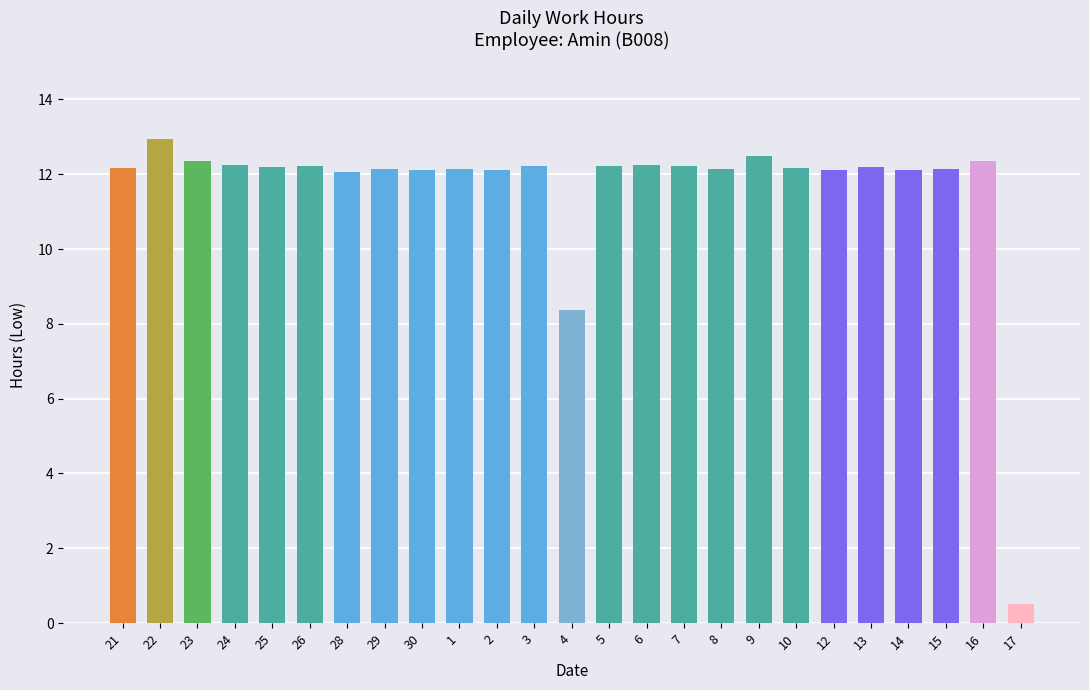

Are the bars grouped side by side (vs. stacked)?

No